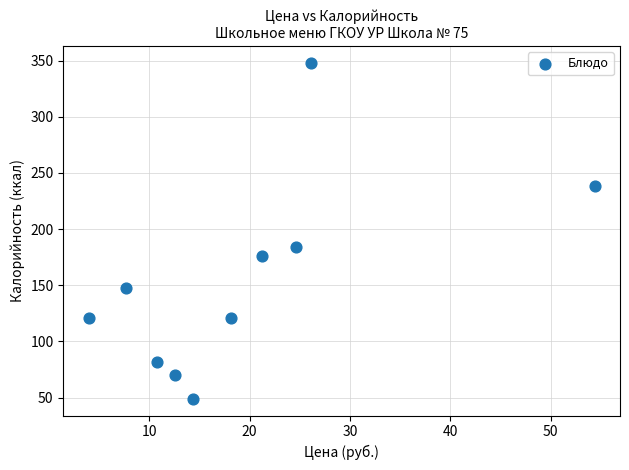

What is the range of Y values (max minus min)?

299